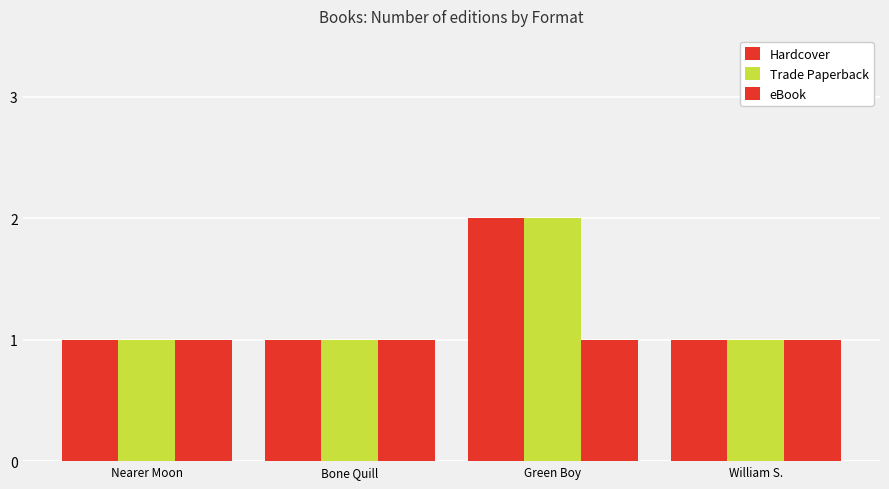

Where is Trade Paperback nearest to the value 1?

Nearer Moon